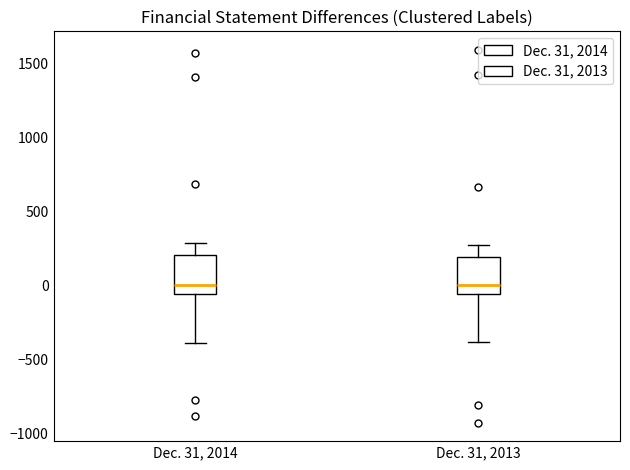

Where is the upper edge of the box for Dec. 31, 2014 on the y-axis? The values are not printed on the chart, so give them approximately, as read against the axis.

200